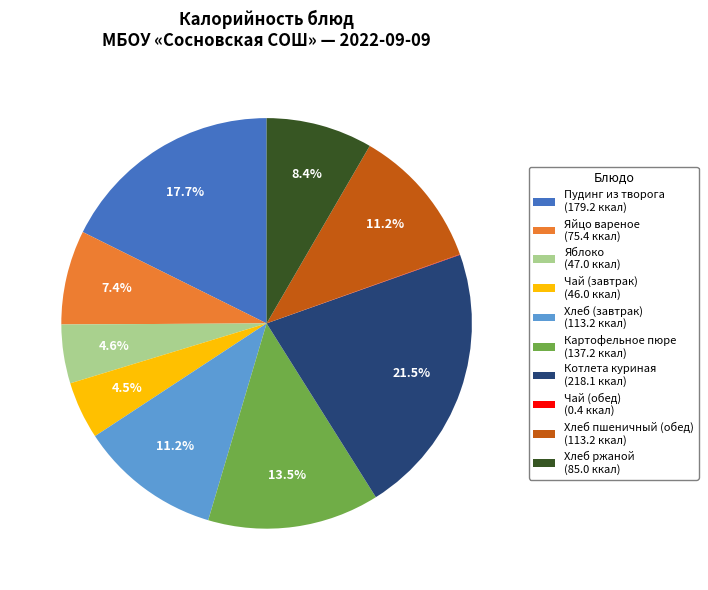

Which category has the biggest portion of the pie?

Котлета куриная (218.1 ккал)